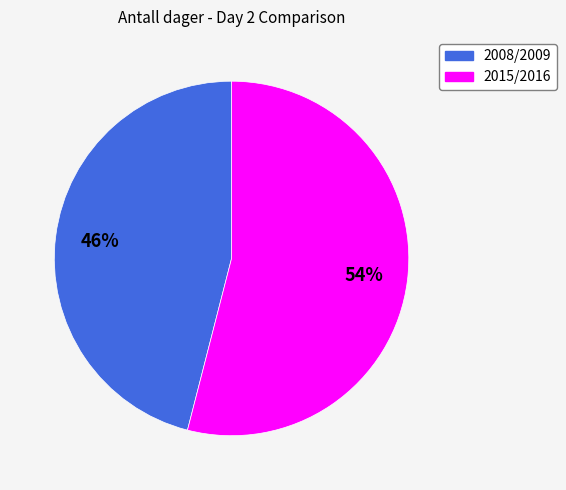

Which category has the biggest portion of the pie?

2015/2016